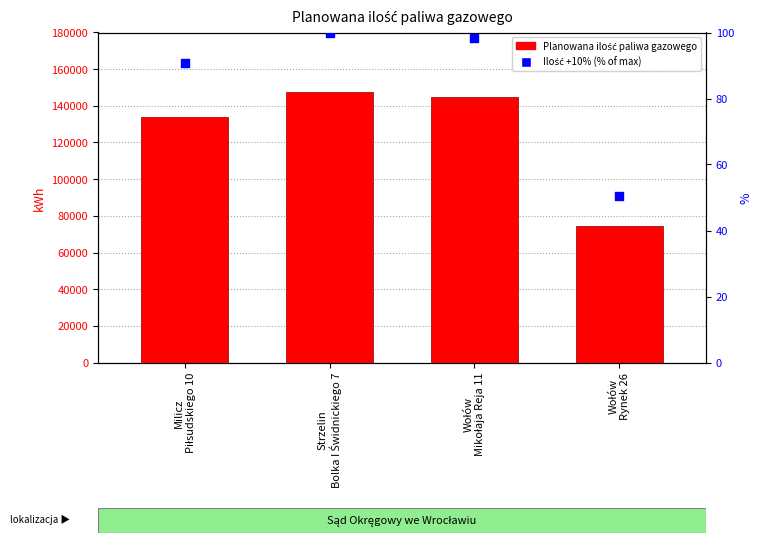

Which series reaches the maximum Y coordinate?

Planowana ilość paliwa gazowego